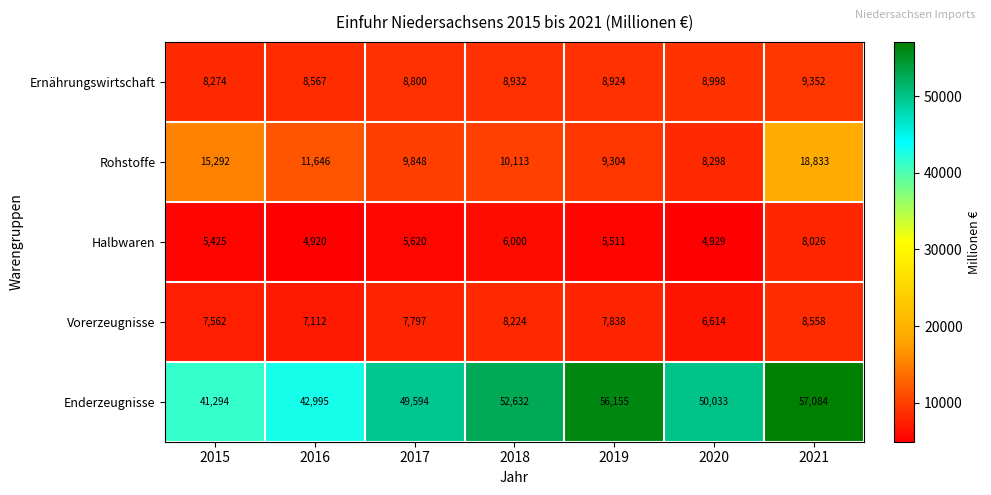

At which category is the sum across all series the highest?

2021